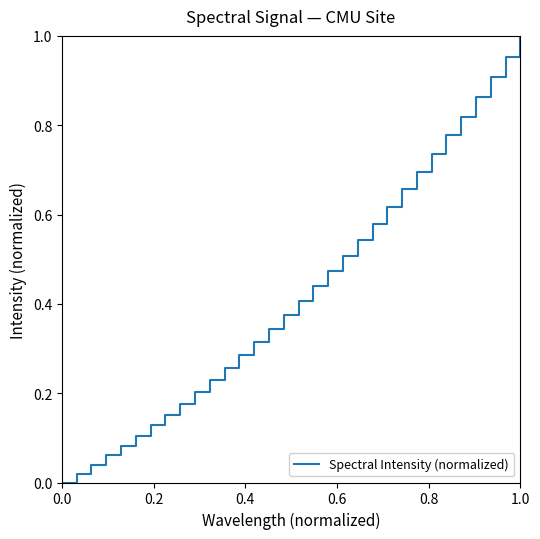

True or false: the data has more than 0 interior local peaks.

False